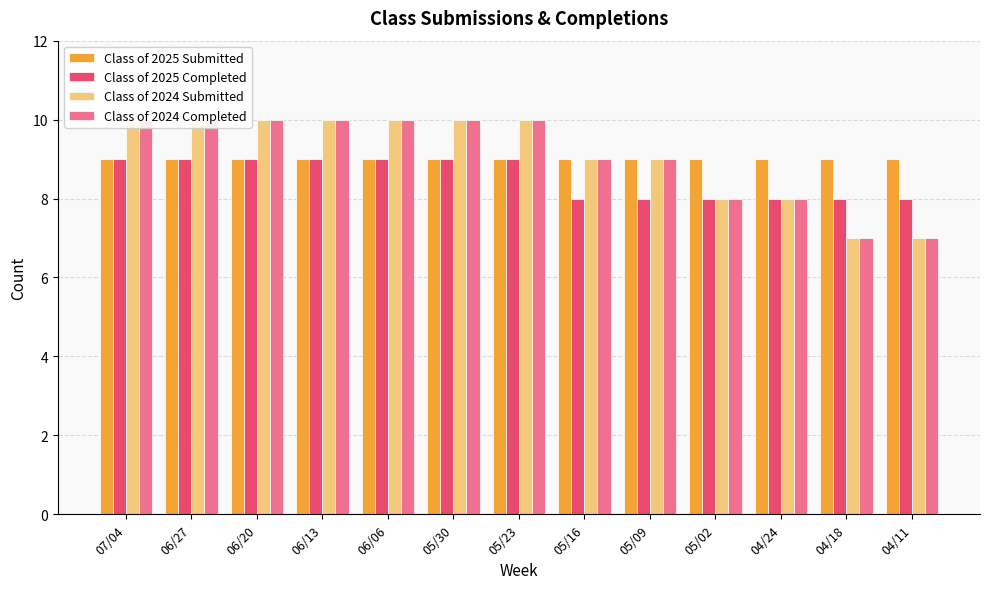

How many series are shown in this chart?

4